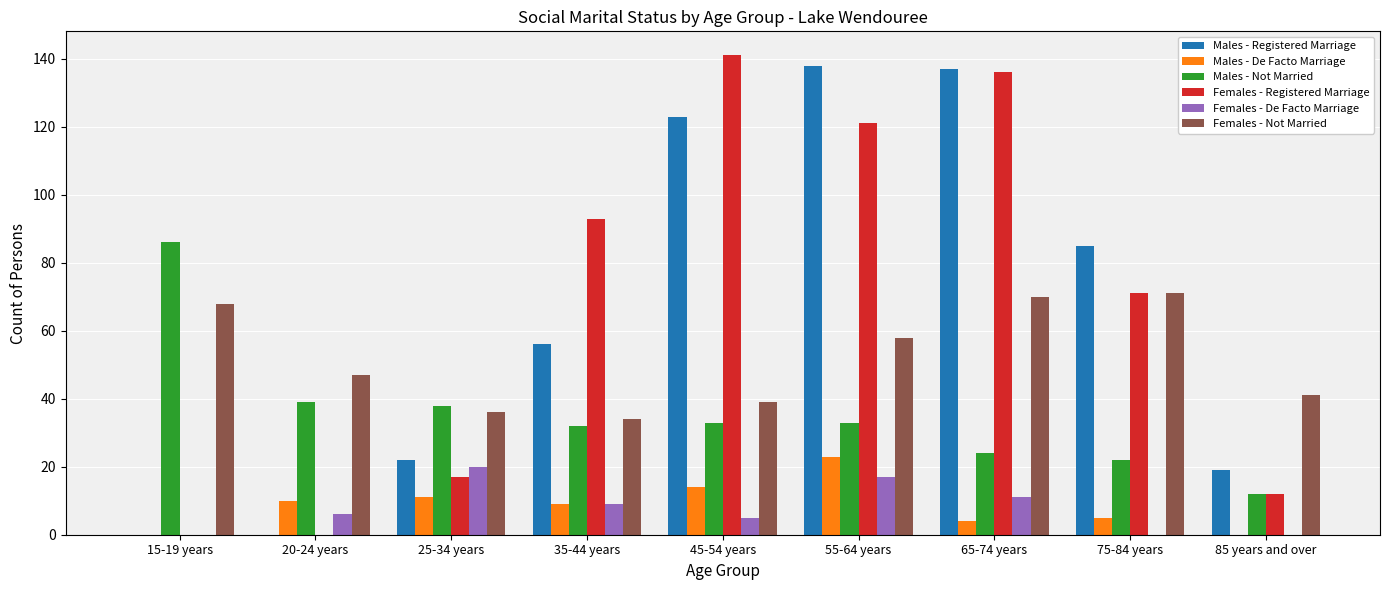

At which label does Males - Not Married first exceed 33?

15-19 years